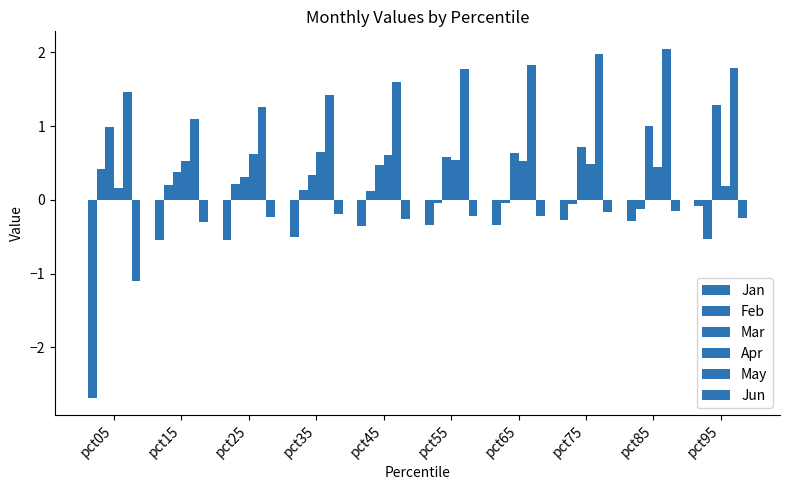

Are the bars horizontal?

No